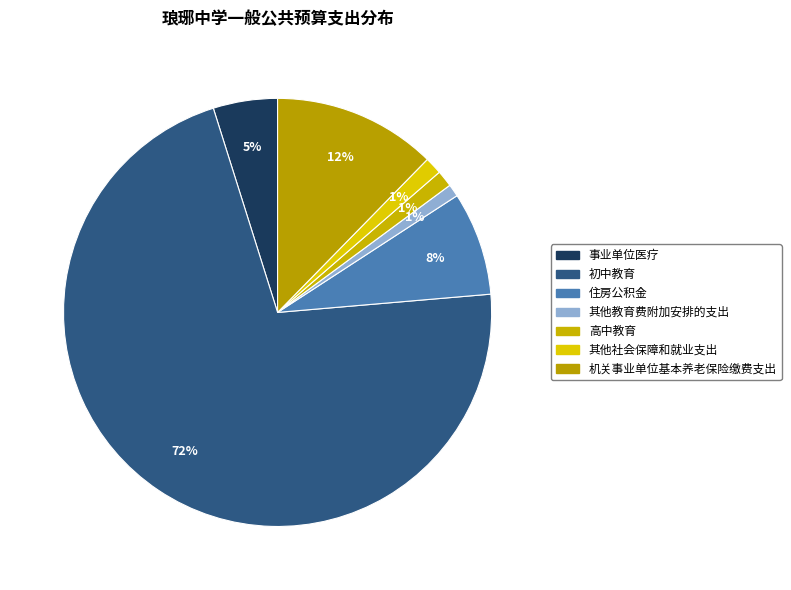

How many segments does this pie chart have?

7